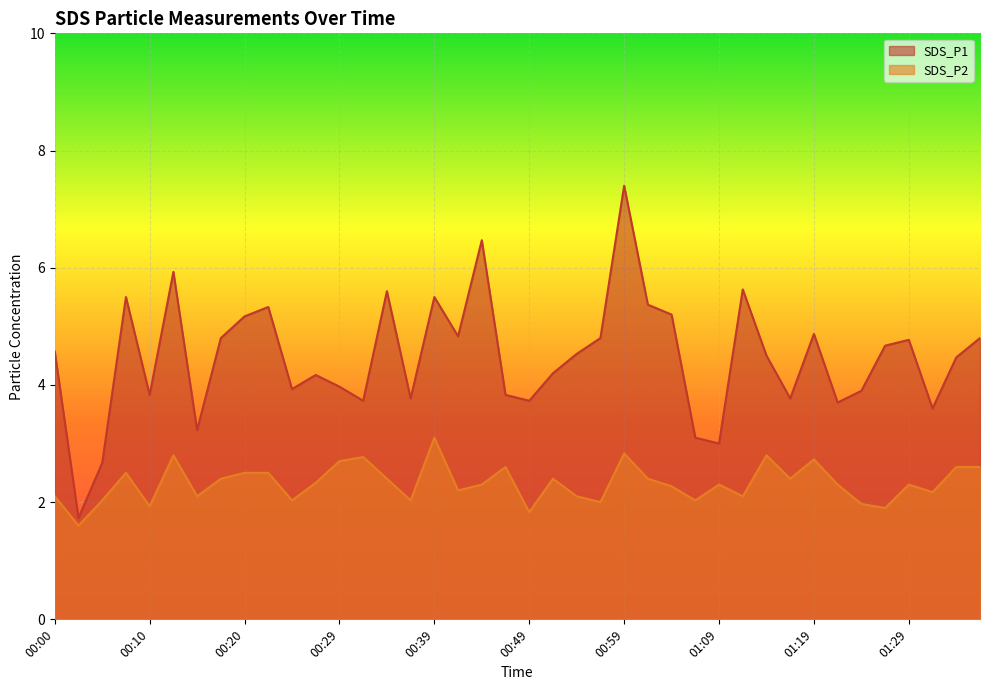

True or false: SDS_P2 and SDS_P1 cross at least once.

False